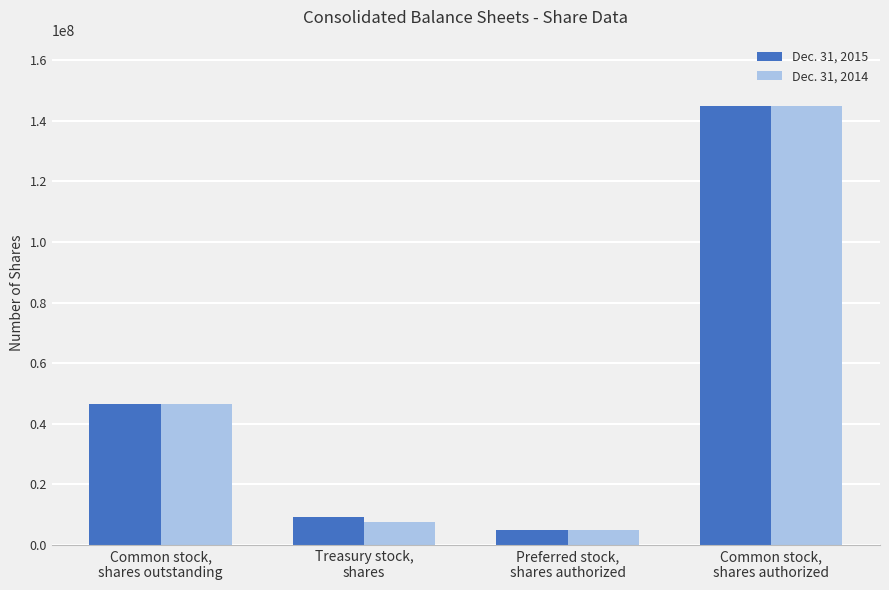

Rank the series by their average value, from lowest to highest.

Dec. 31, 2014, Dec. 31, 2015